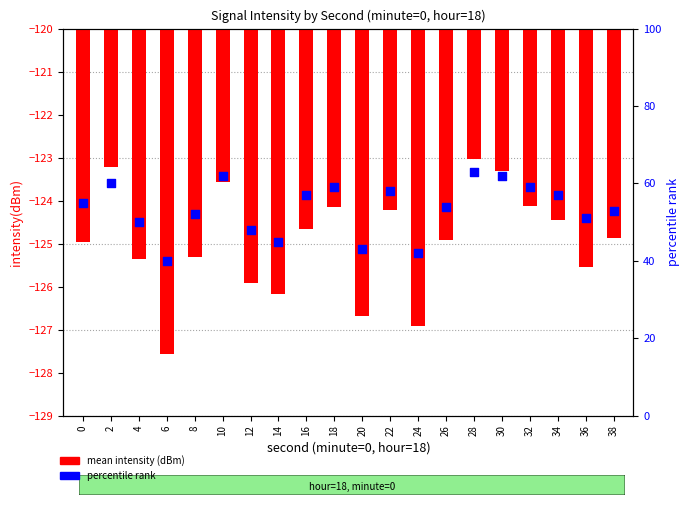

At which category is the sum across all series the highest?

28